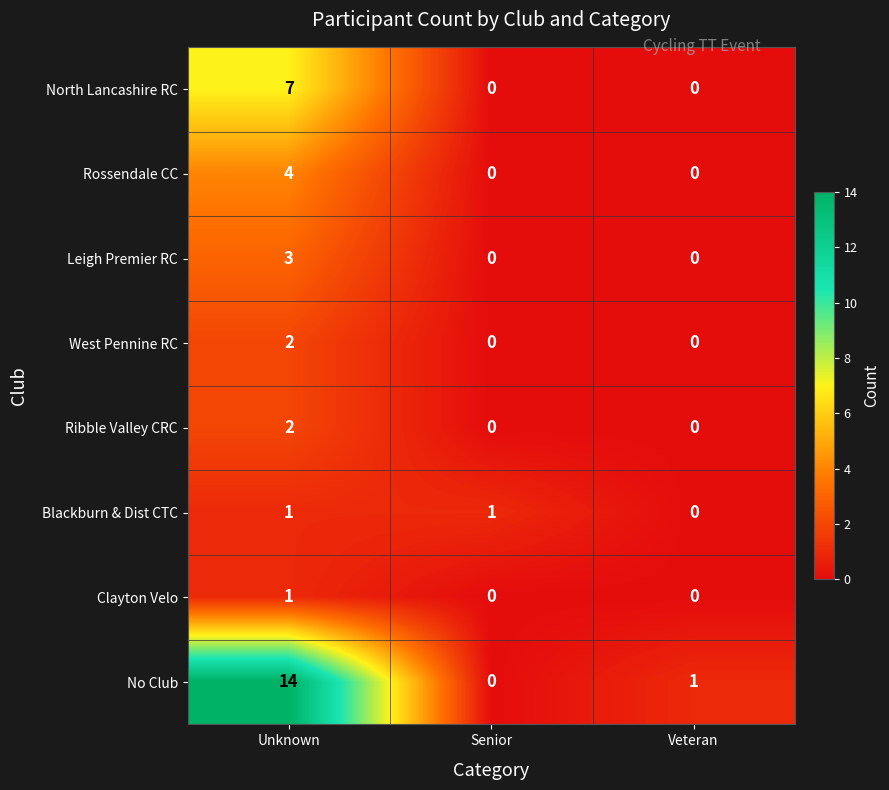

What is the sum of all No Club values?

15